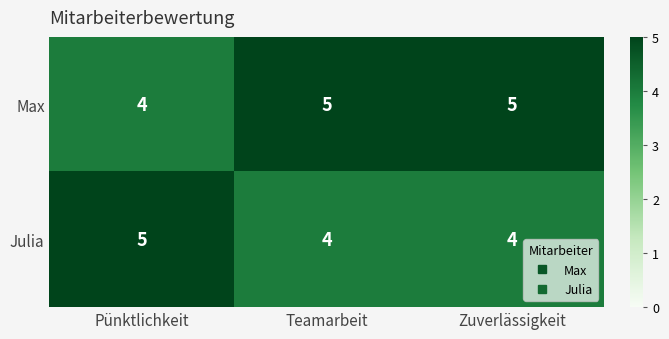

Rank the series at Zuverlässigkeit from lowest to highest value.

Julia, Max